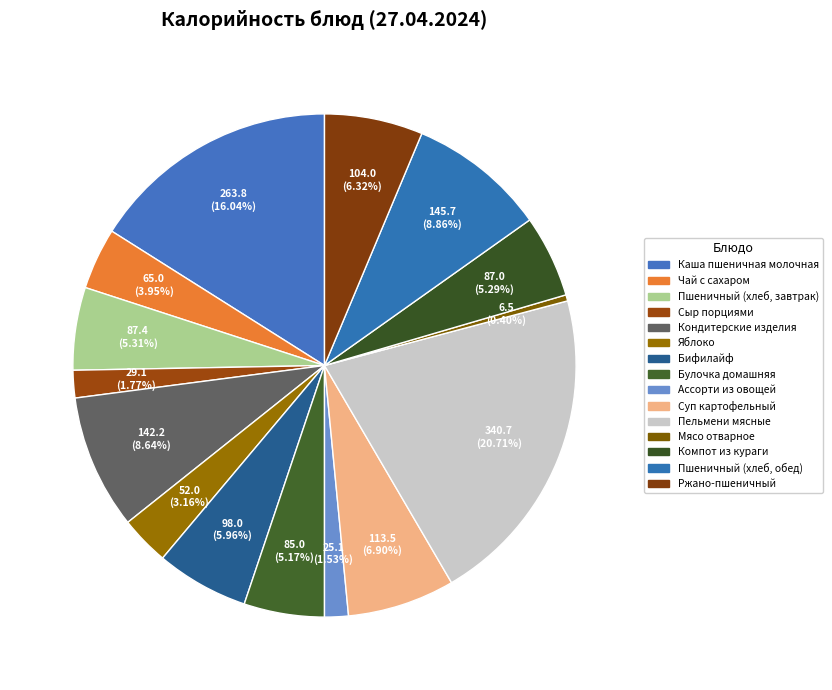

To the nearest percent, what is the average slice percentage?

7%